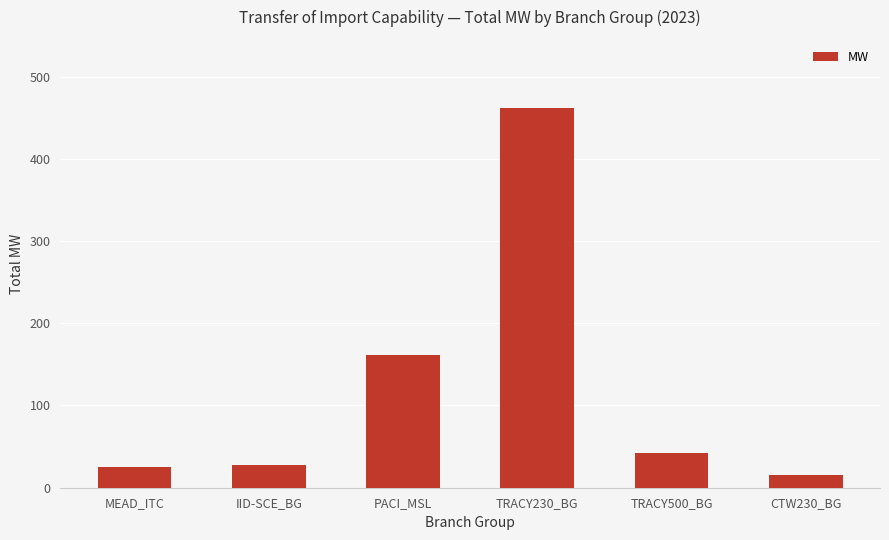

Reading left to right, transcribe all the data shown in this chart.

MEAD_ITC=25.4	IID-SCE_BG=28.1	PACI_MSL=162.0	TRACY230_BG=461.6	TRACY500_BG=42.0	CTW230_BG=16.0